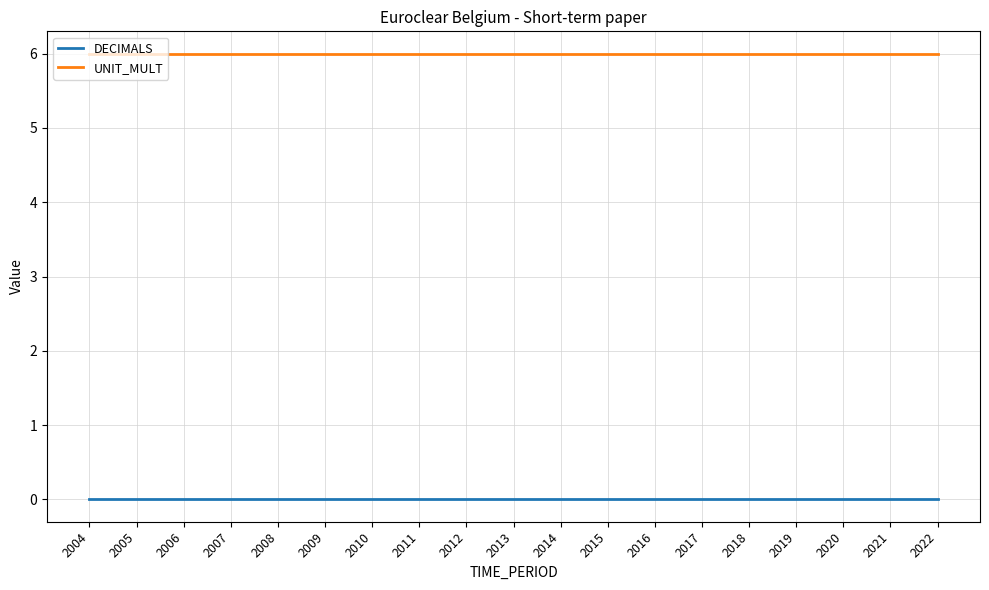

How many categories are shown in the chart?

19